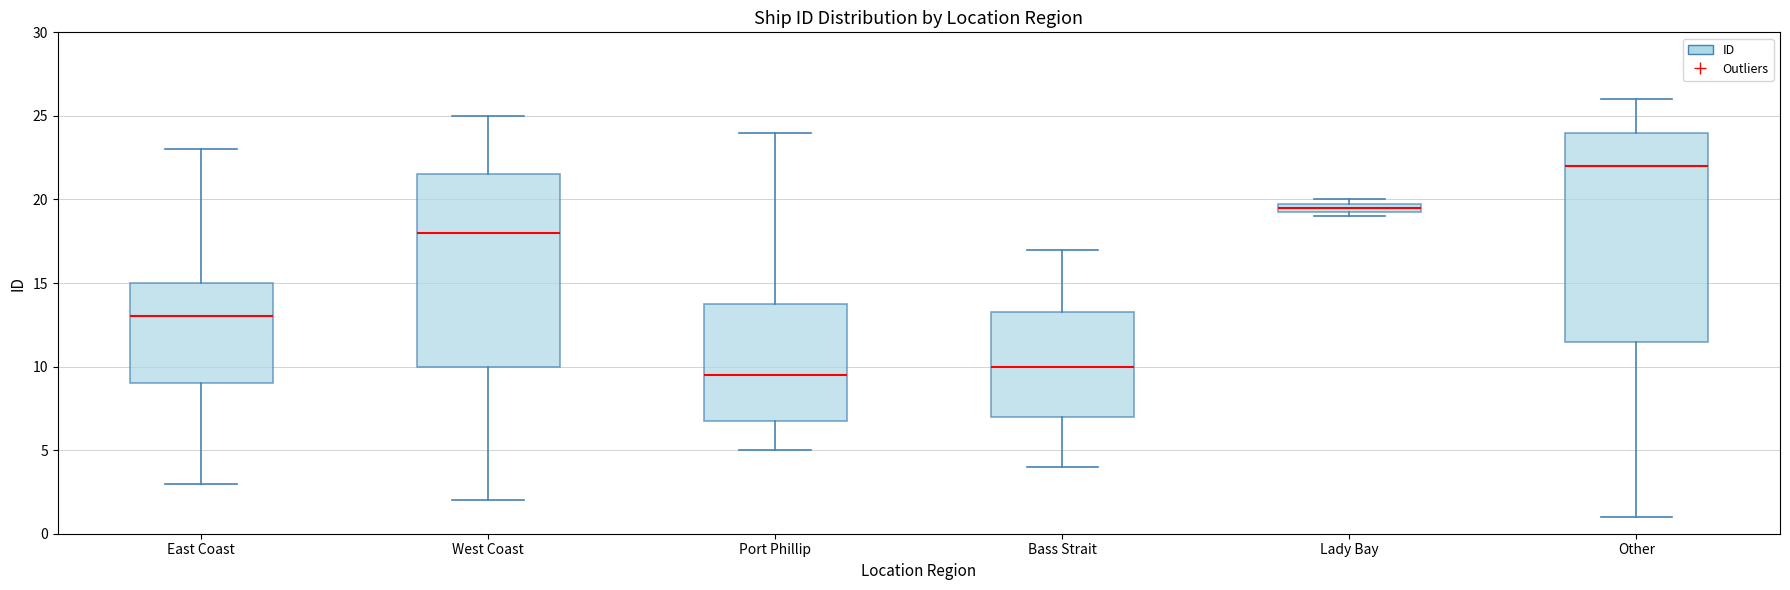

Comparing the boxes themselves (not the whiskers), which one is the tallest?

Other